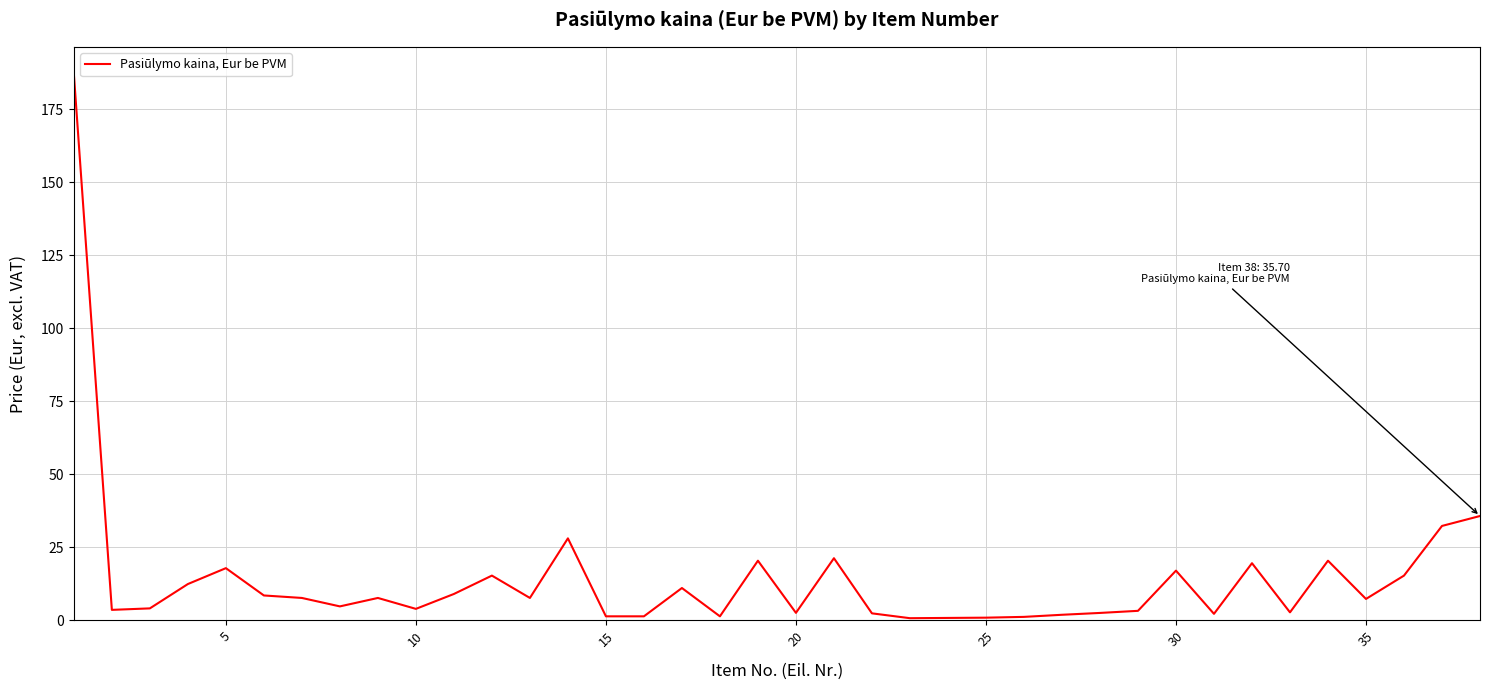

What is the sum of all values?

542.8